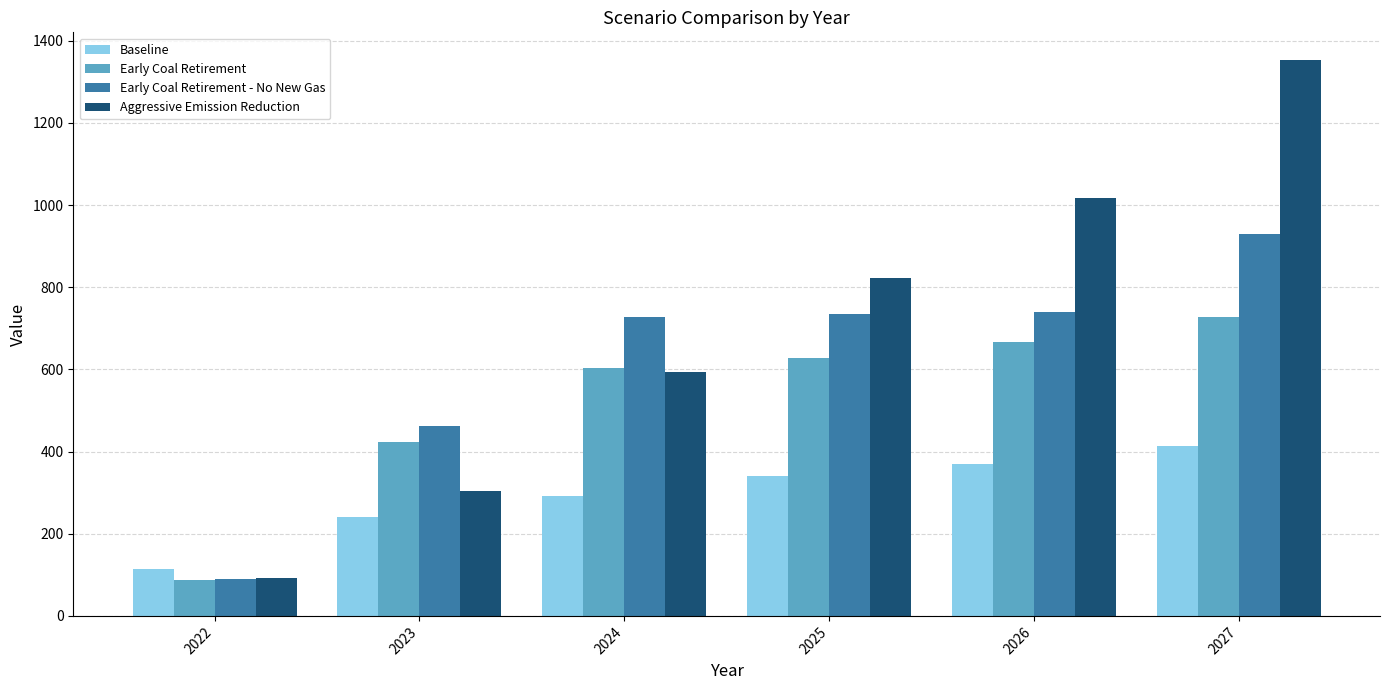

Is it true that Early Coal Retirement equals 666.2 at 2026?

True